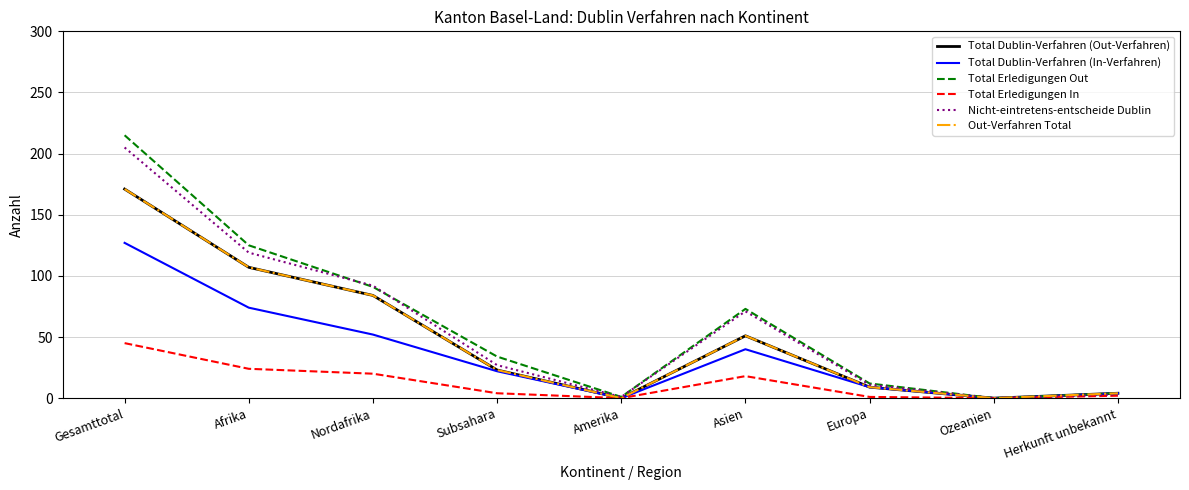

What is the average value of the Total Dublin-Verfahren (In-Verfahren) series?

36